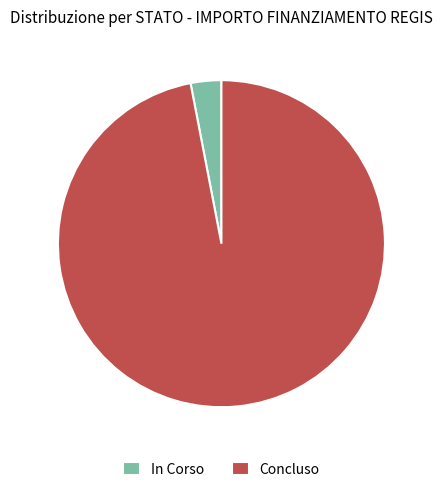

Does Concluso account for over 50% of the chart?

Yes